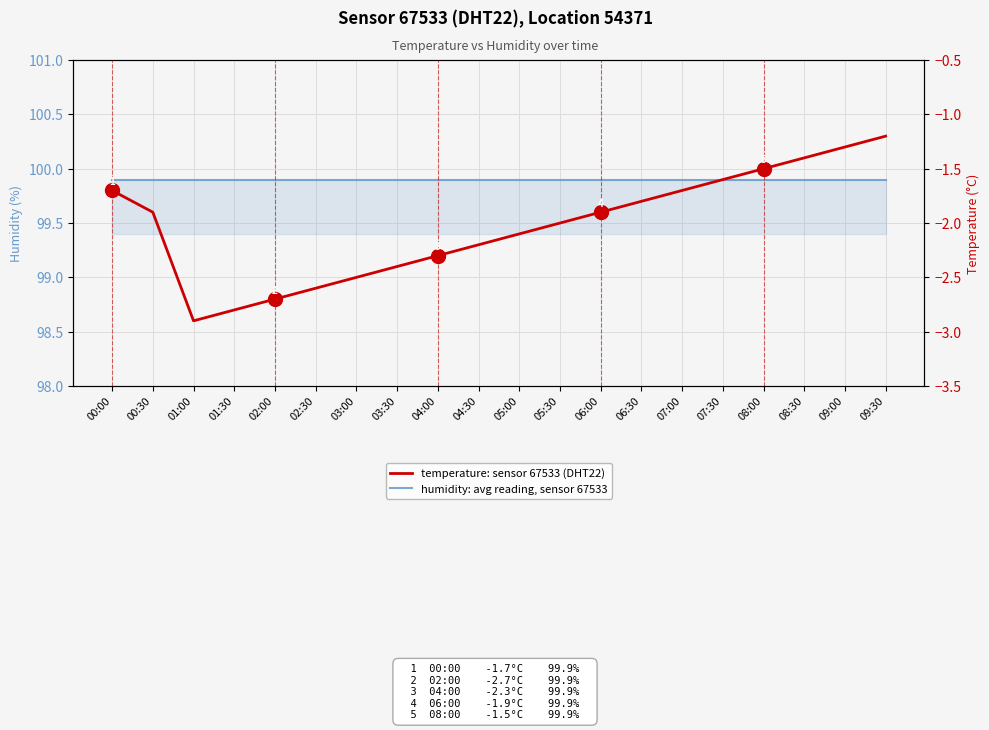

How many lines are shown in the chart?

2